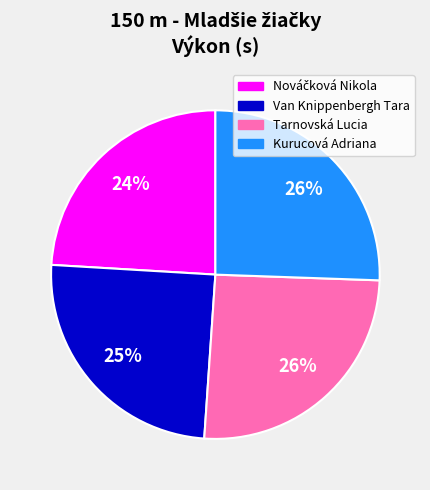

Is there any slice that represents more than half of the pie?

No